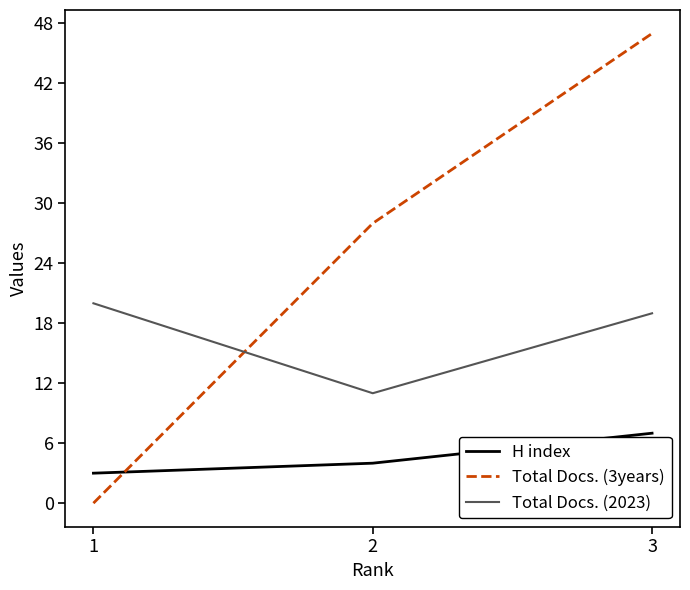

At which label does Total Docs. (2023) first exceed 19?

1